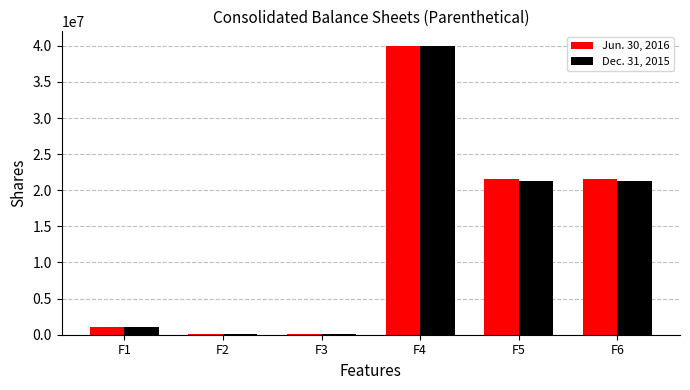

True or false: Dec. 31, 2015 has a value of 40000000 at F4.

True